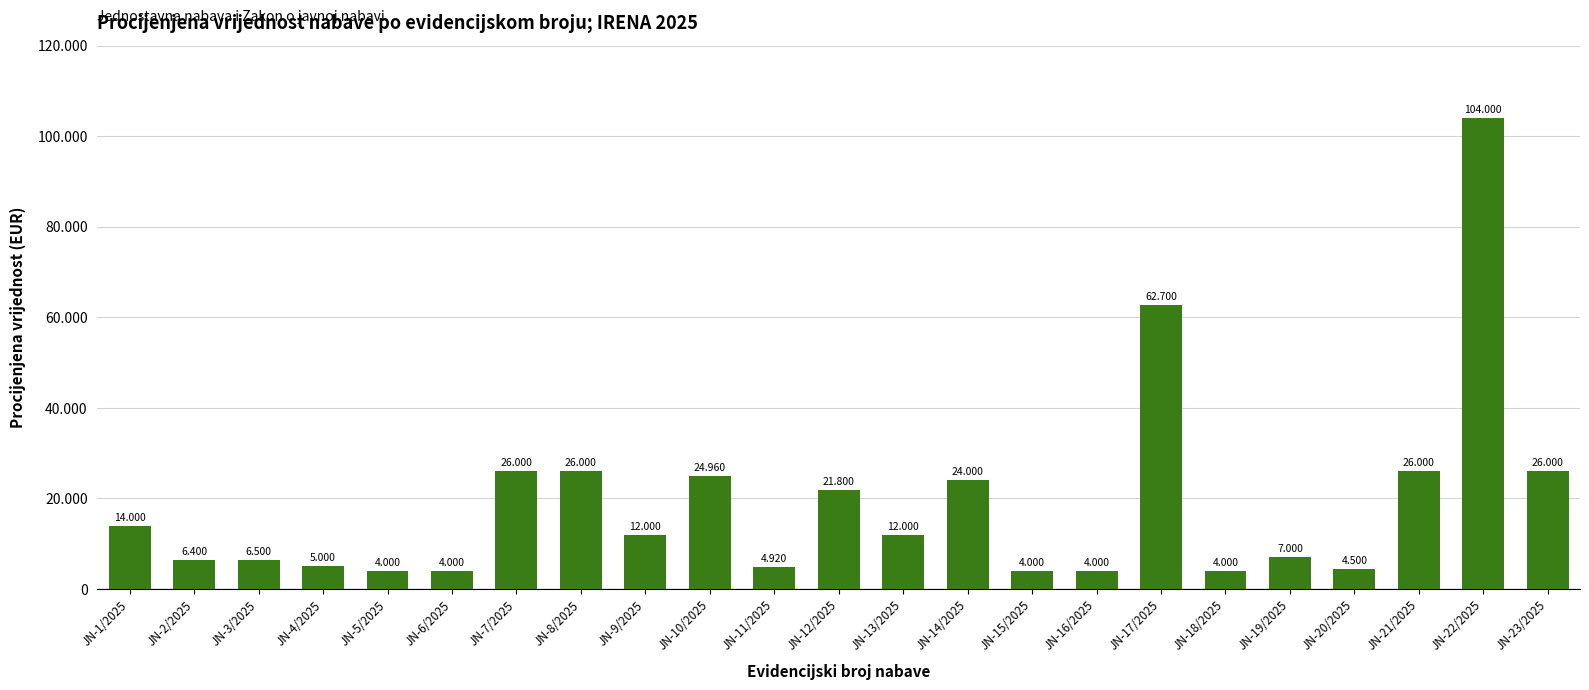

Reading left to right, list all the values displayed in this chart.

JN-1/2025=14000	JN-2/2025=6400	JN-3/2025=6500	JN-4/2025=5000	JN-5/2025=4000	JN-6/2025=4000	JN-7/2025=26000	JN-8/2025=26000	JN-9/2025=12000	JN-10/2025=24960	JN-11/2025=4920	JN-12/2025=21800	JN-13/2025=12000	JN-14/2025=24000	JN-15/2025=4000	JN-16/2025=4000	JN-17/2025=62700	JN-18/2025=4000	JN-19/2025=7000	JN-20/2025=4500	JN-21/2025=26000	JN-22/2025=104000	JN-23/2025=26000